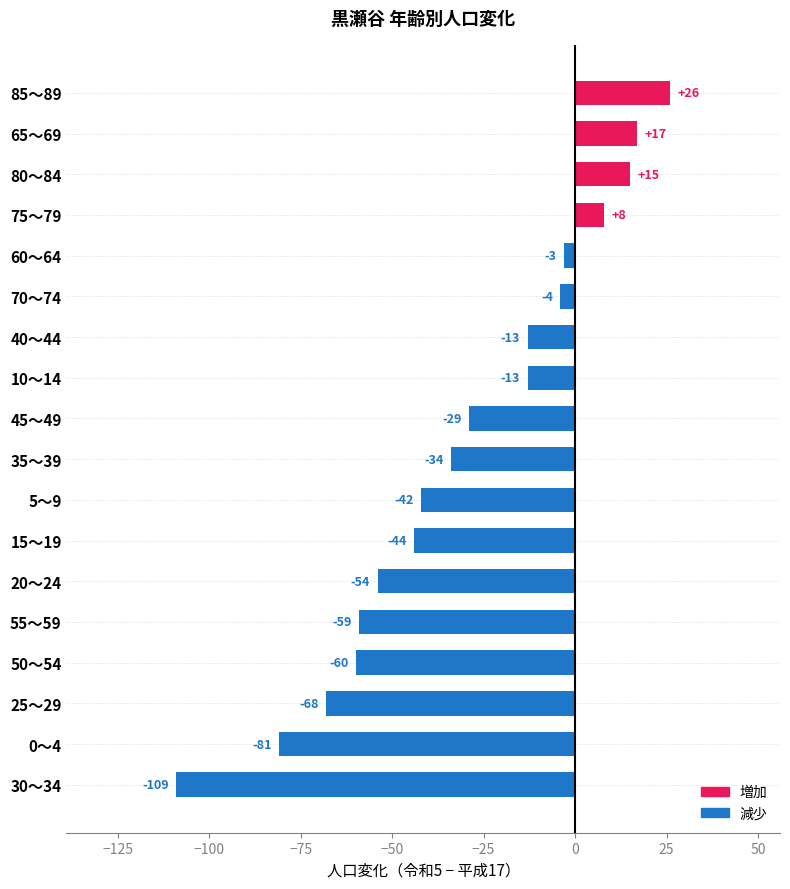

How many values are below -29?

9